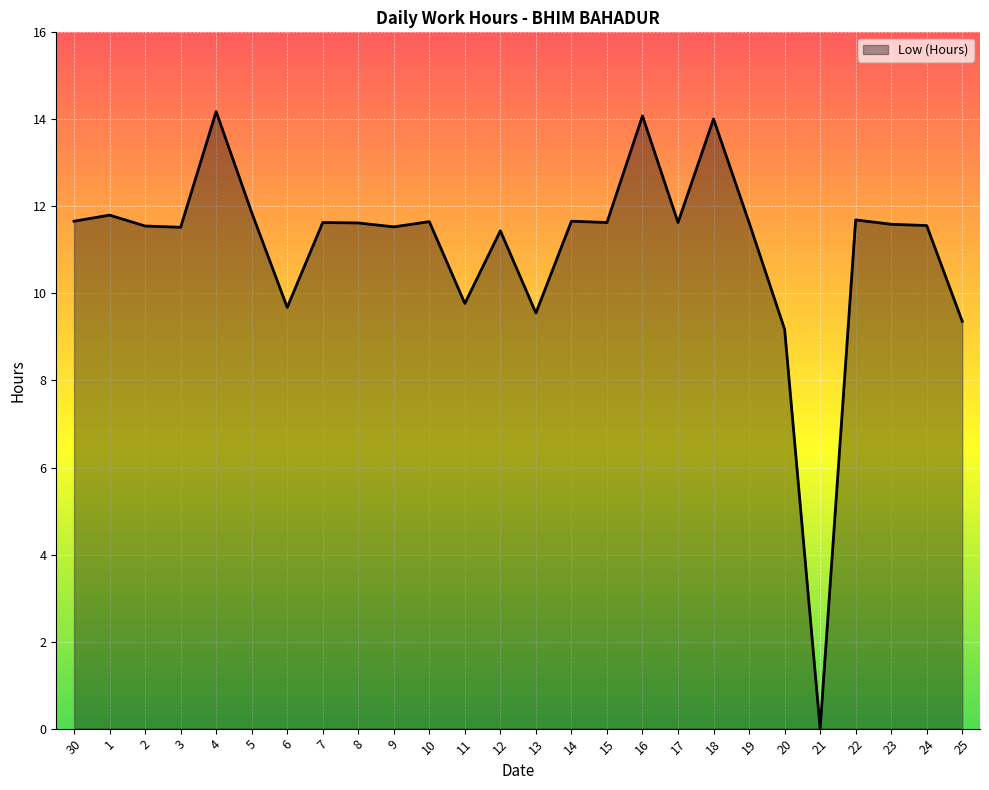

How many values are below 11?

6